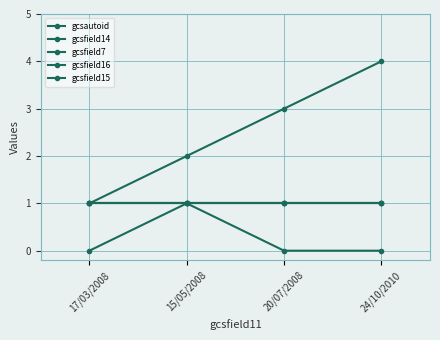

How many distinct data groups are displayed?

5